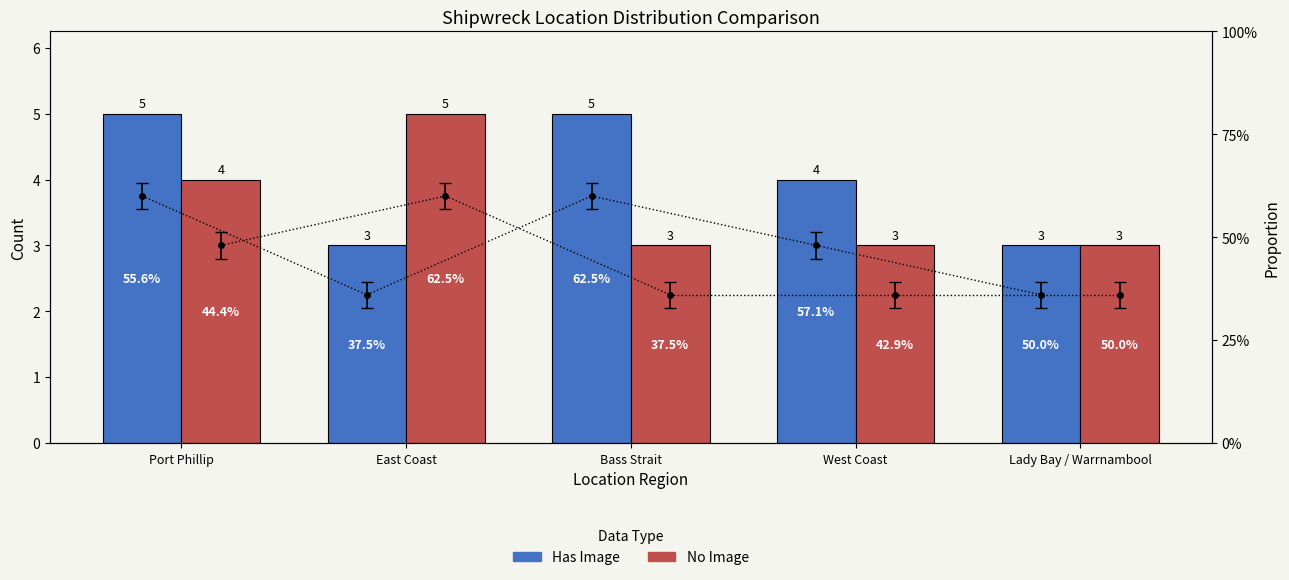

Between East Coast and Bass Strait, which is larger?

Bass Strait